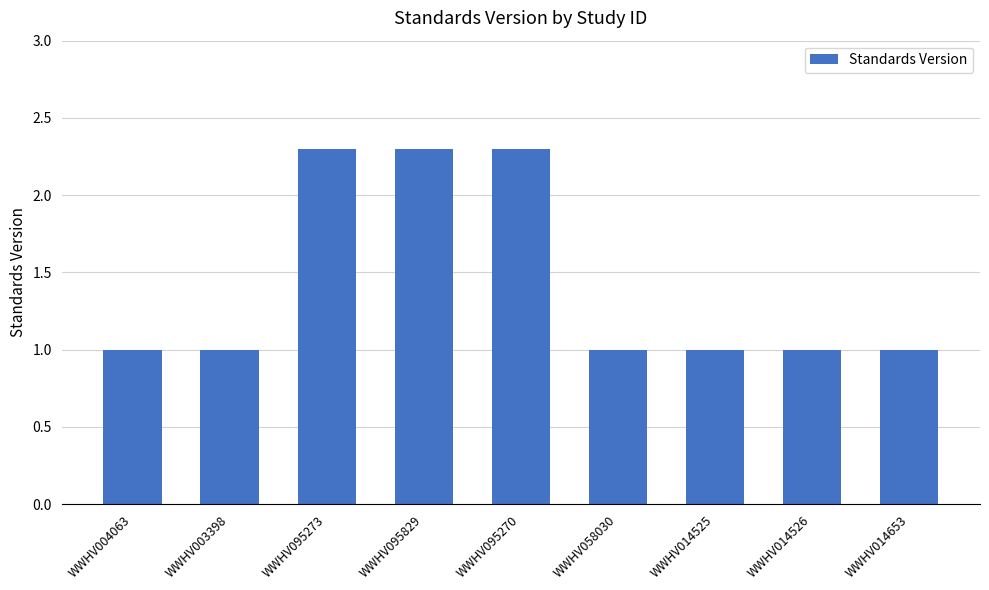

What is the maximum value shown in the chart?

2.3